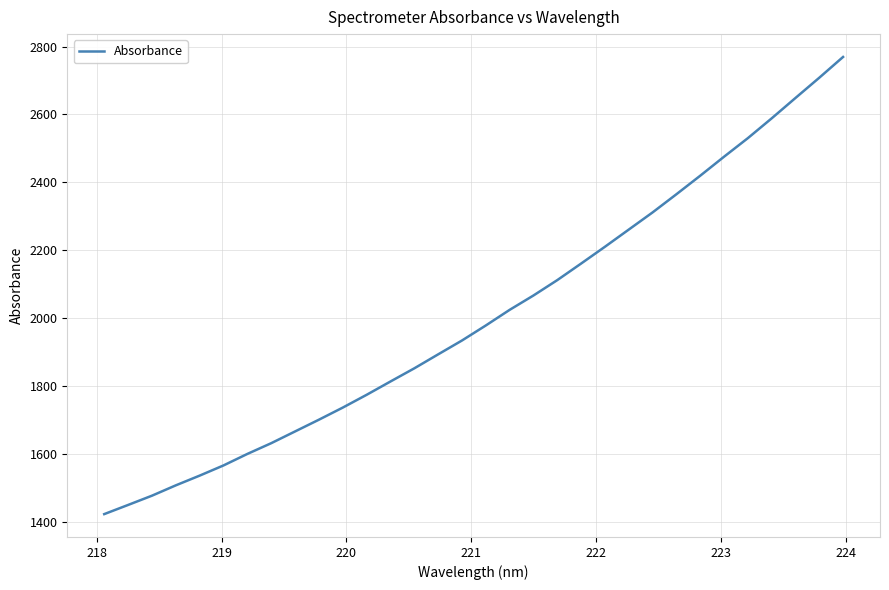

What is the greatest value displayed?

2769.3